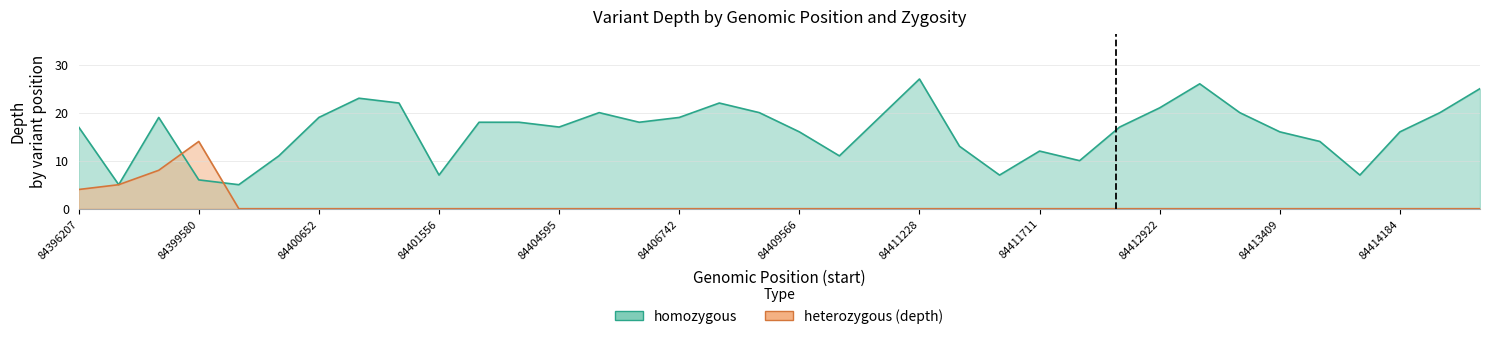

What is the lowest value of the homozygous series?

5